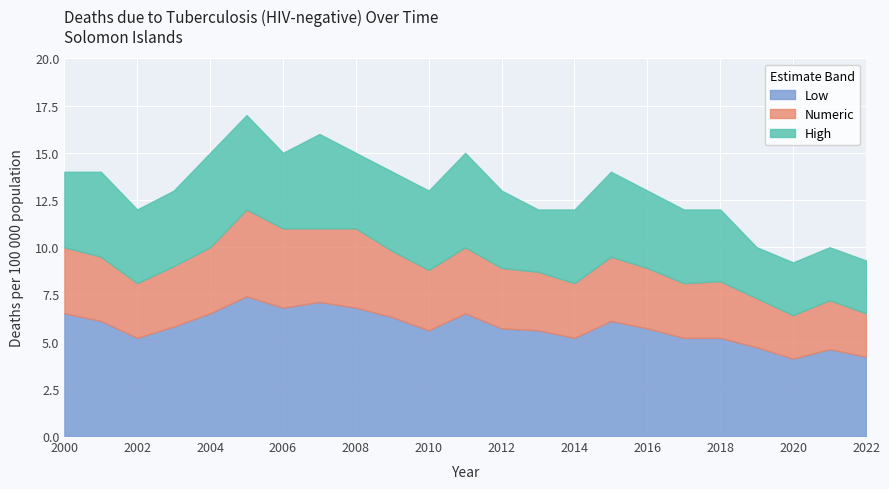

At which label is High closest to 13?

2003